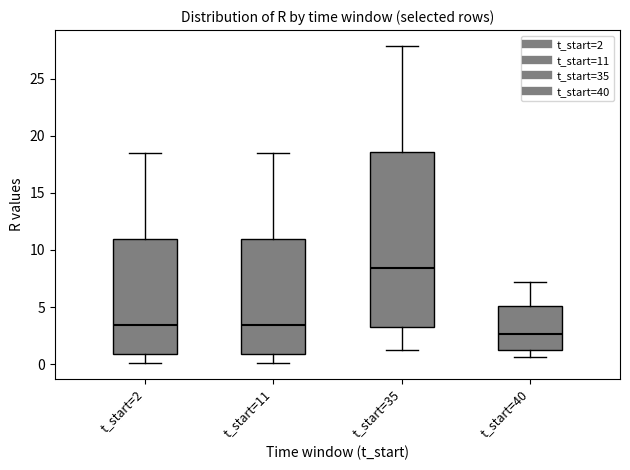

Which box is the tallest, from its lower edge to its upper edge?

t_start=35